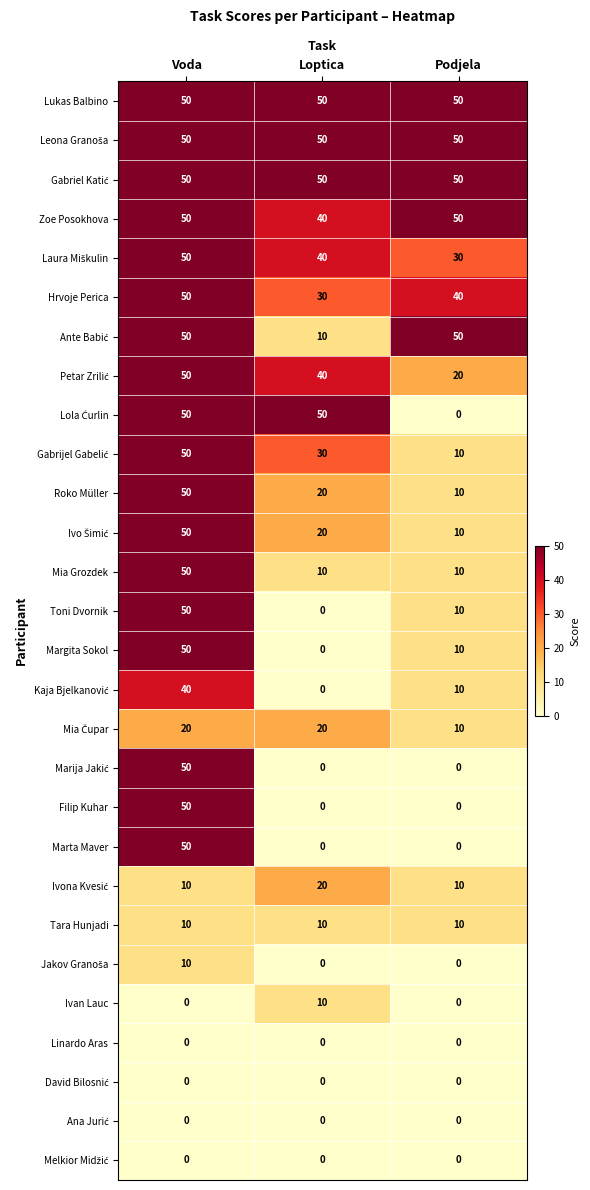

What is the greatest value displayed?

50